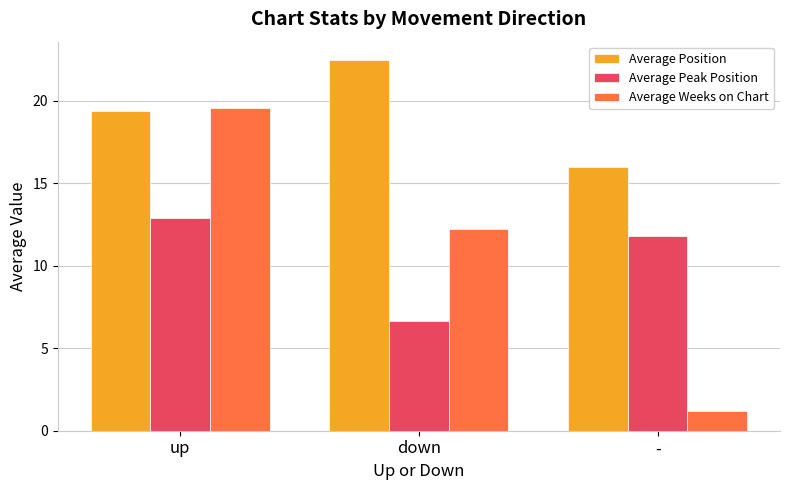

At which category is the sum across all series the highest?

up